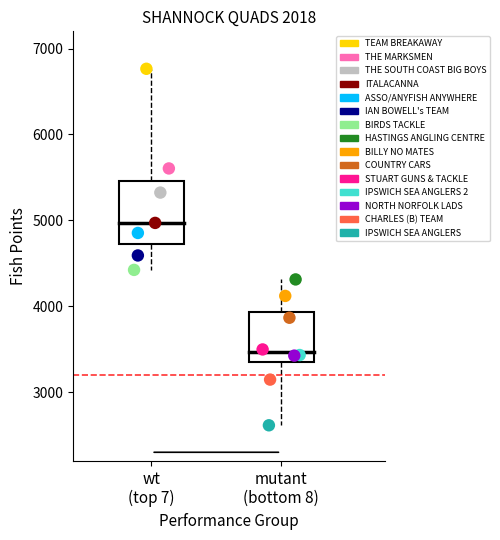

Which series reaches the maximum Y coordinate?

TEAM BREAKAWAY